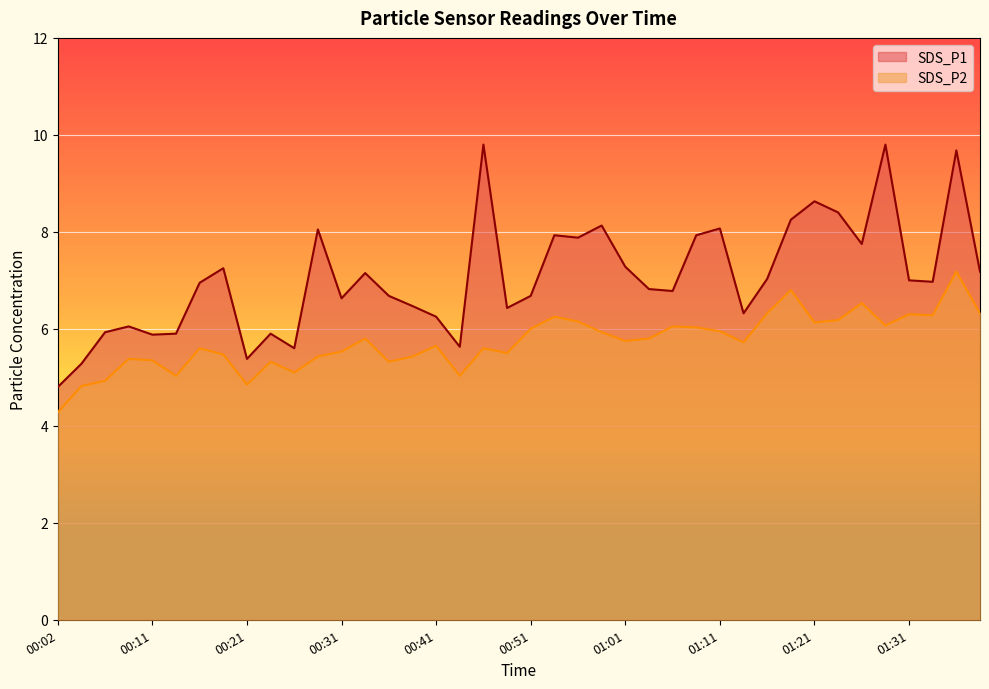

What is the label of the 25th point from the left?

01:01